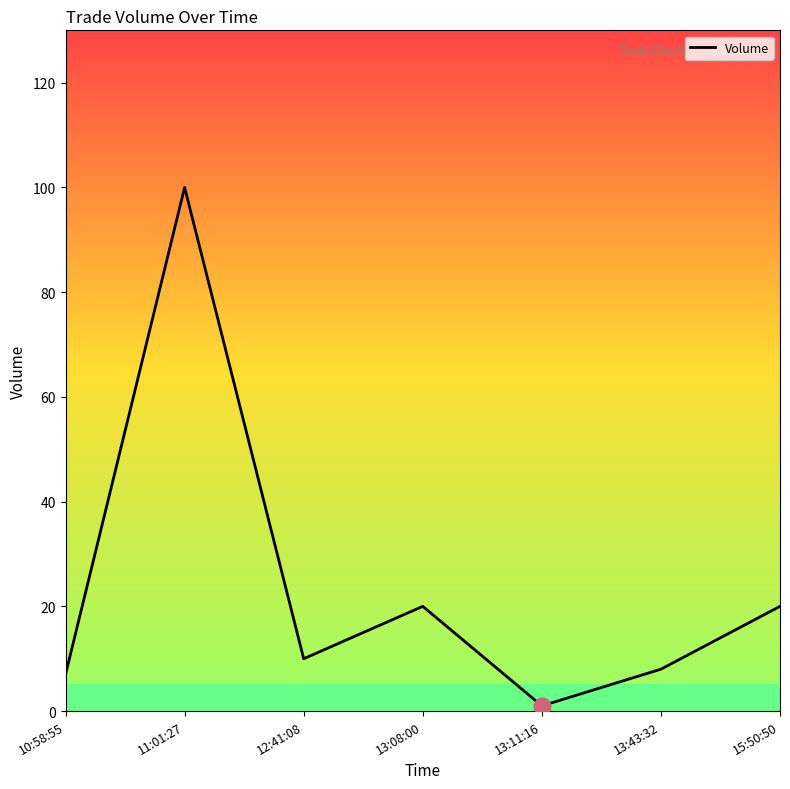

Which has a higher value, 13:08:00 or 13:11:16?

13:08:00